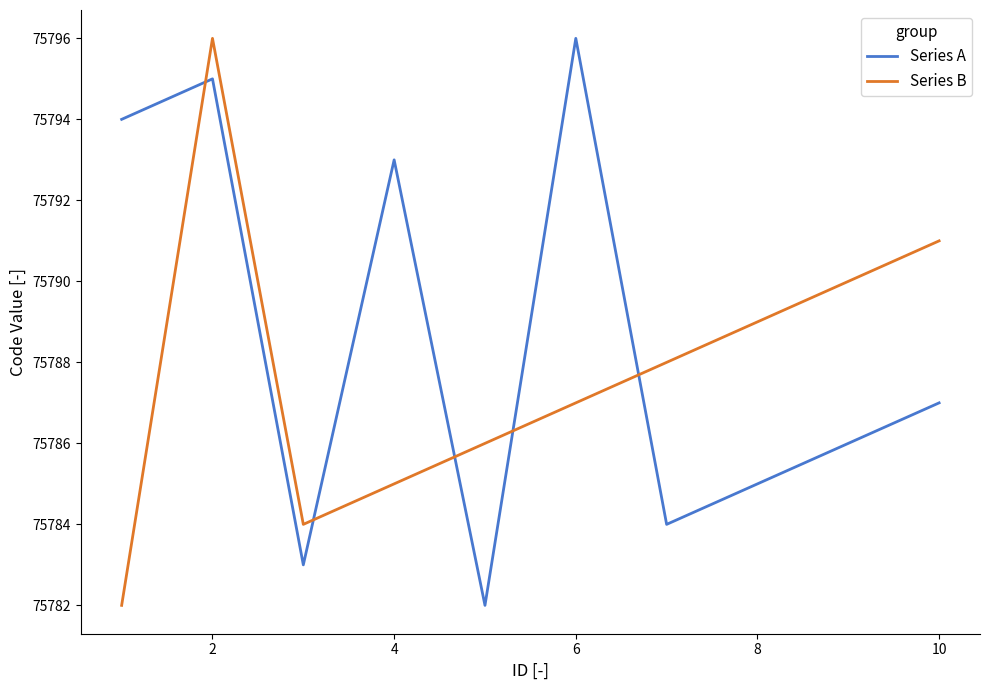

What is the sum of all Series B values?

757878